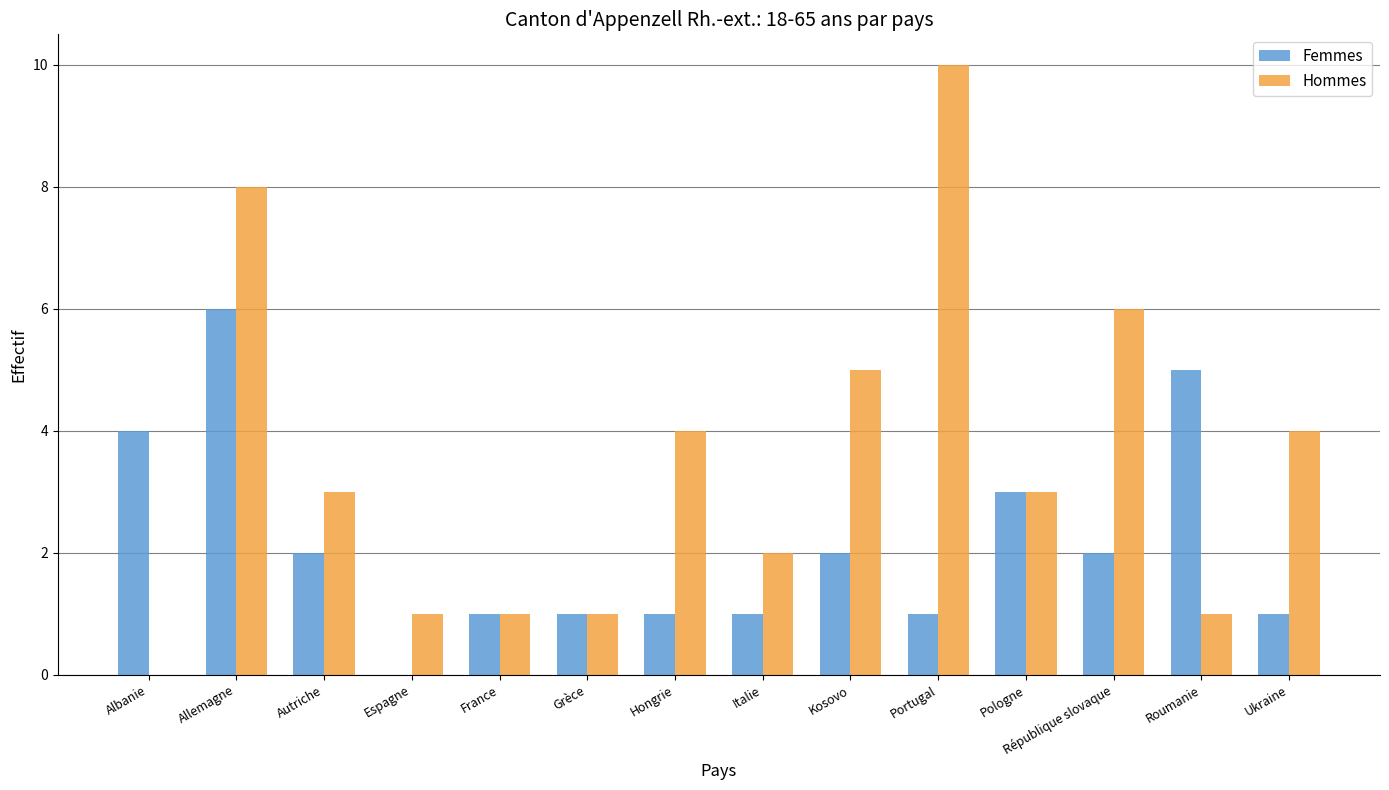

At which category is the sum across all series the highest?

Allemagne